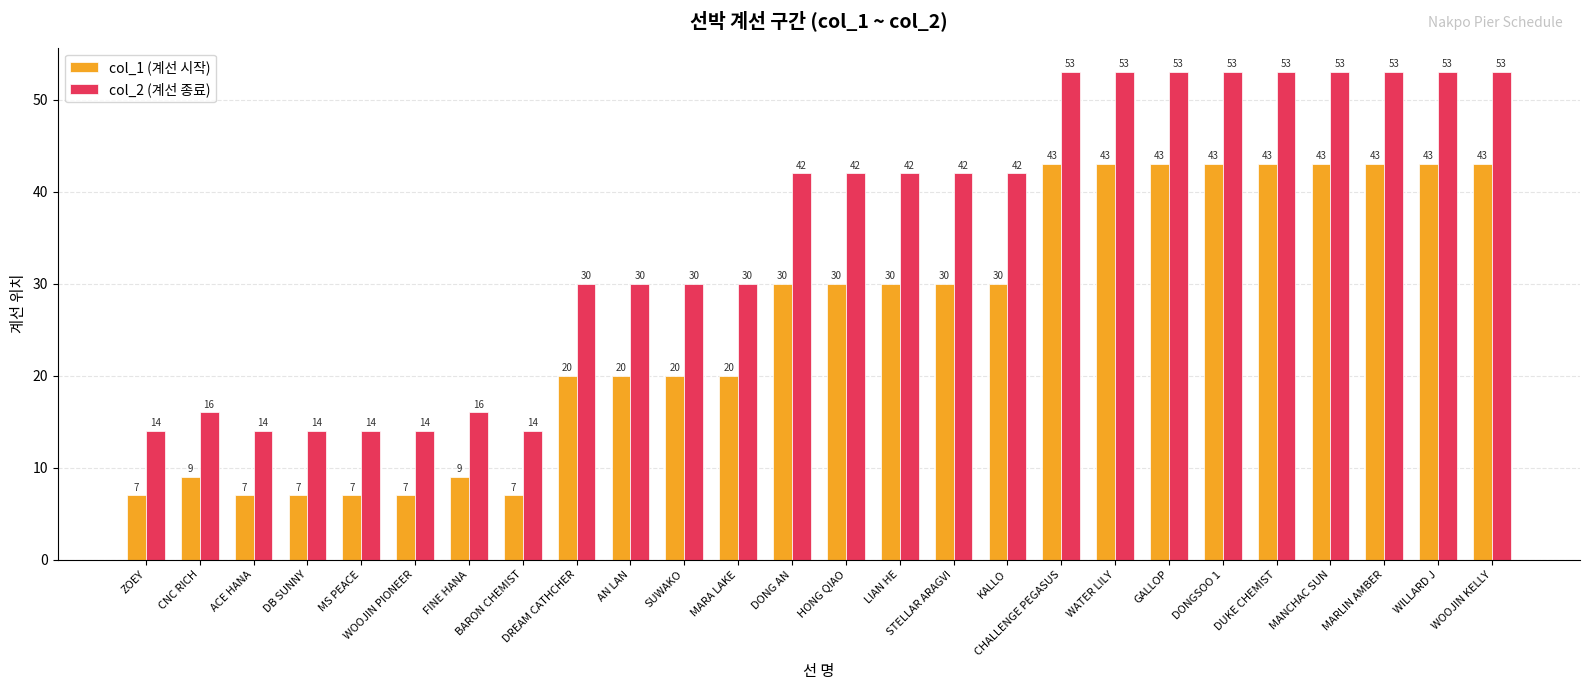

Count the number of data series in this chart.

2